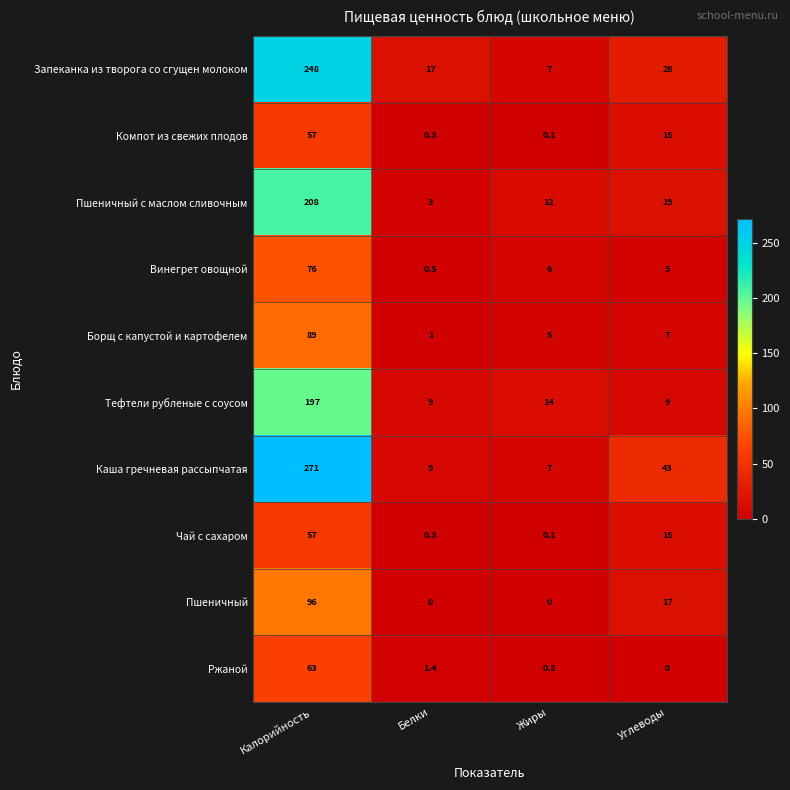

True or false: Каша гречневая рассыпчатая has a value of 271.0 at Калорийность.

True